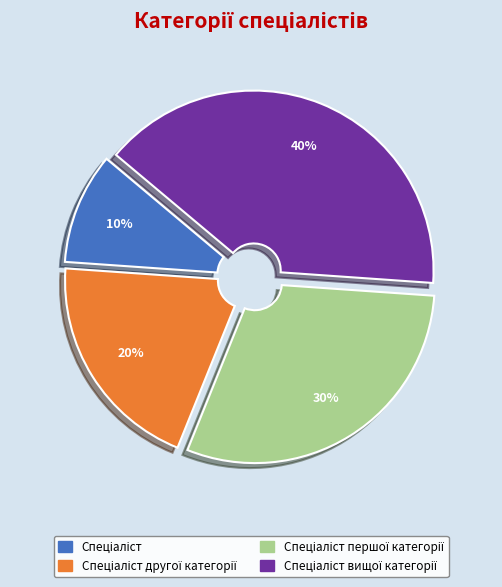

To the nearest percent, what is the difference between the largest and smallest slice percentages?

30%